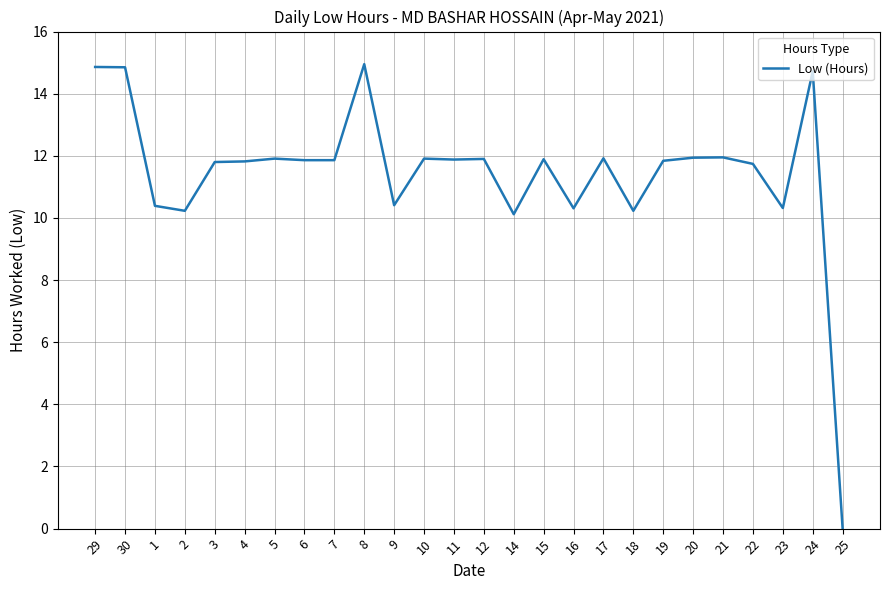

Is it true that the value at 8 is 14.9?

True